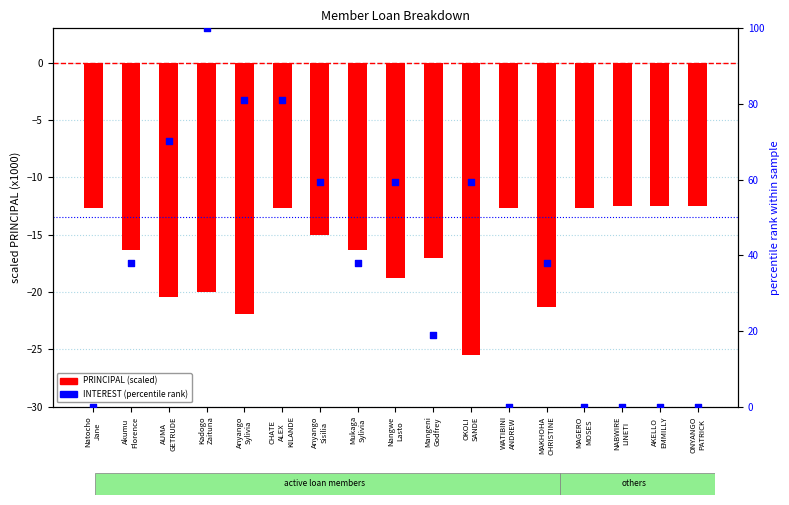

At how many categories does at least one series exceed -19?

17